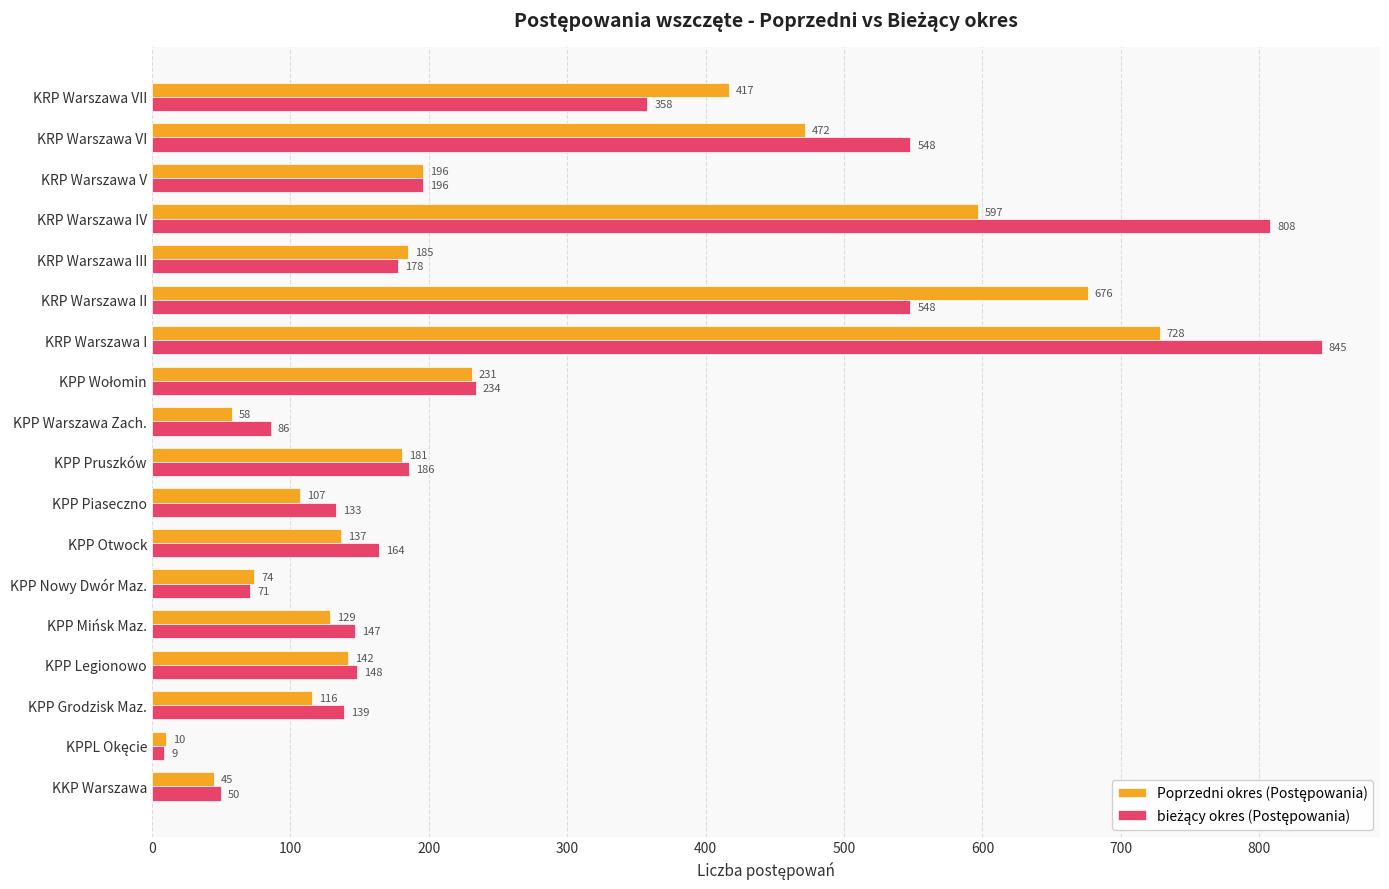

What is the total value across all series at KRP Warszawa III?

363